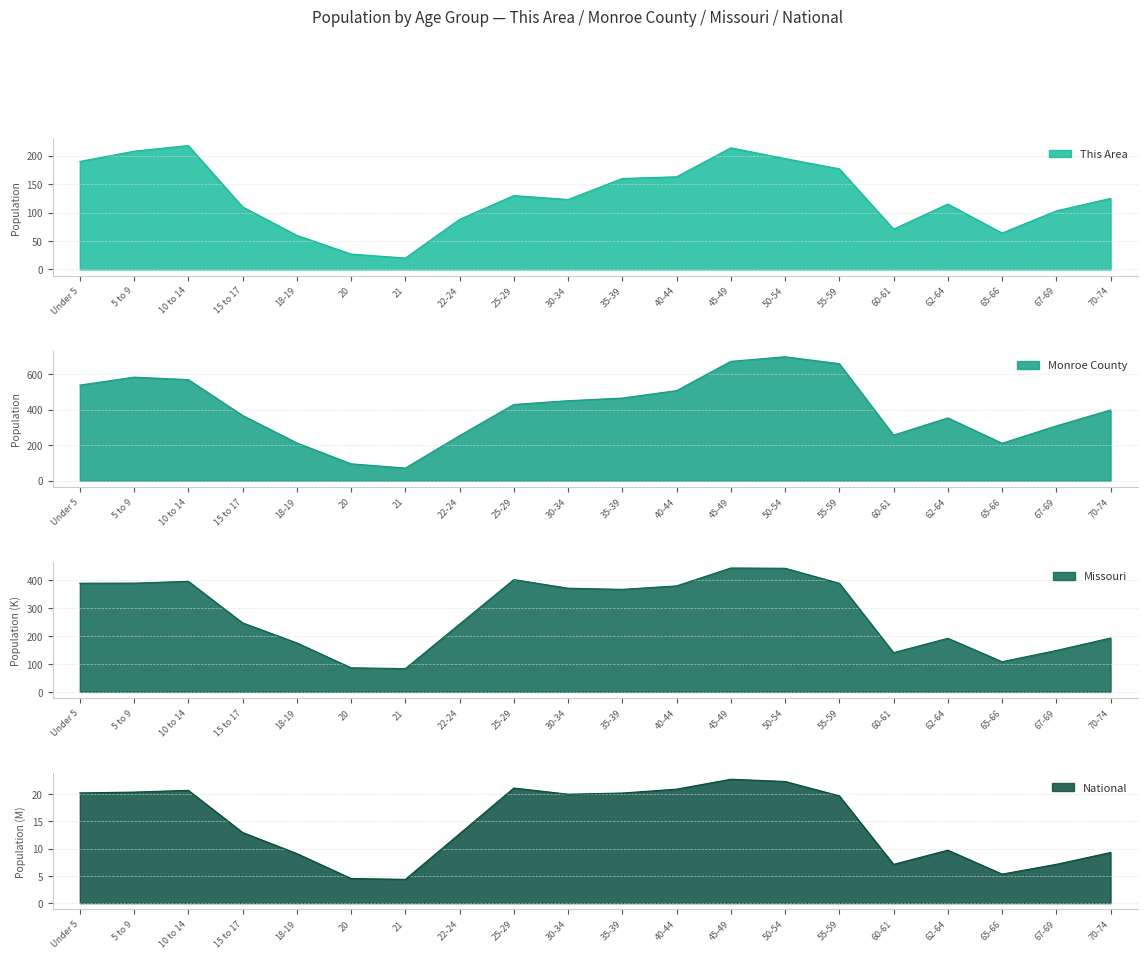

What is the difference between the second highest and second lowest values in the This Area series?

187